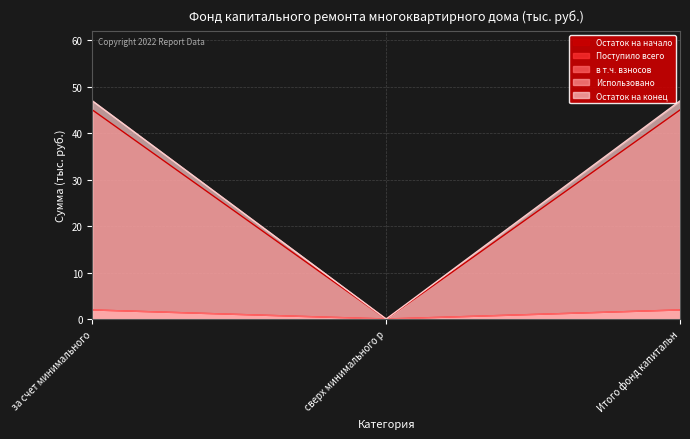

Which series changed the most between за счет минимального and Итого фонд капитальн?

Остаток на начало